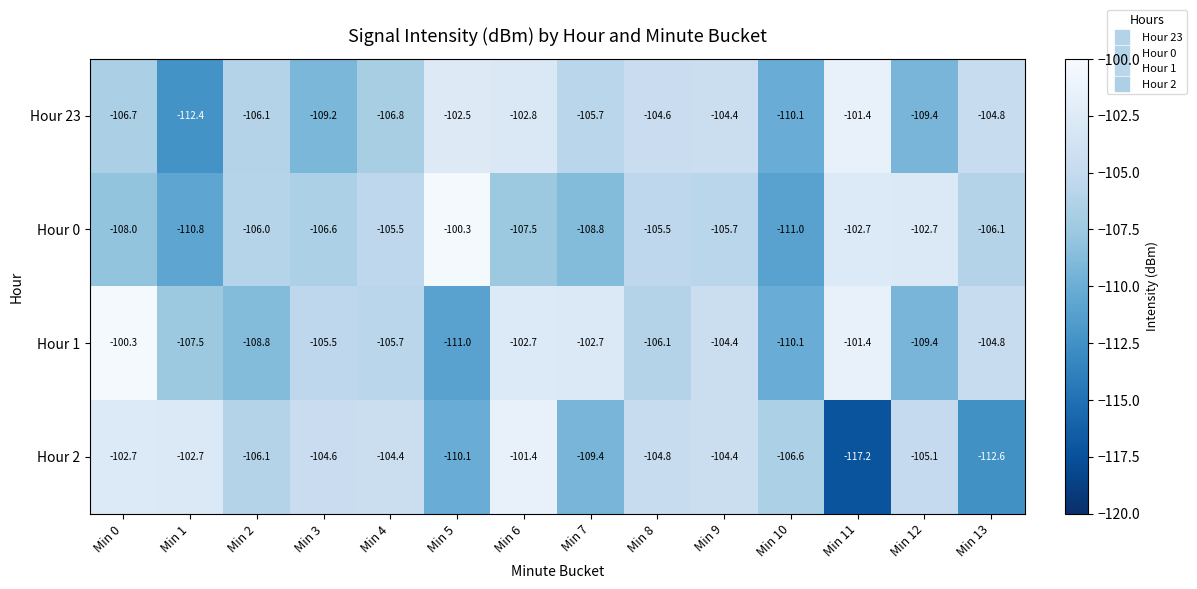

True or false: Hour 2 has a value of -41.1 at Min 4.

False